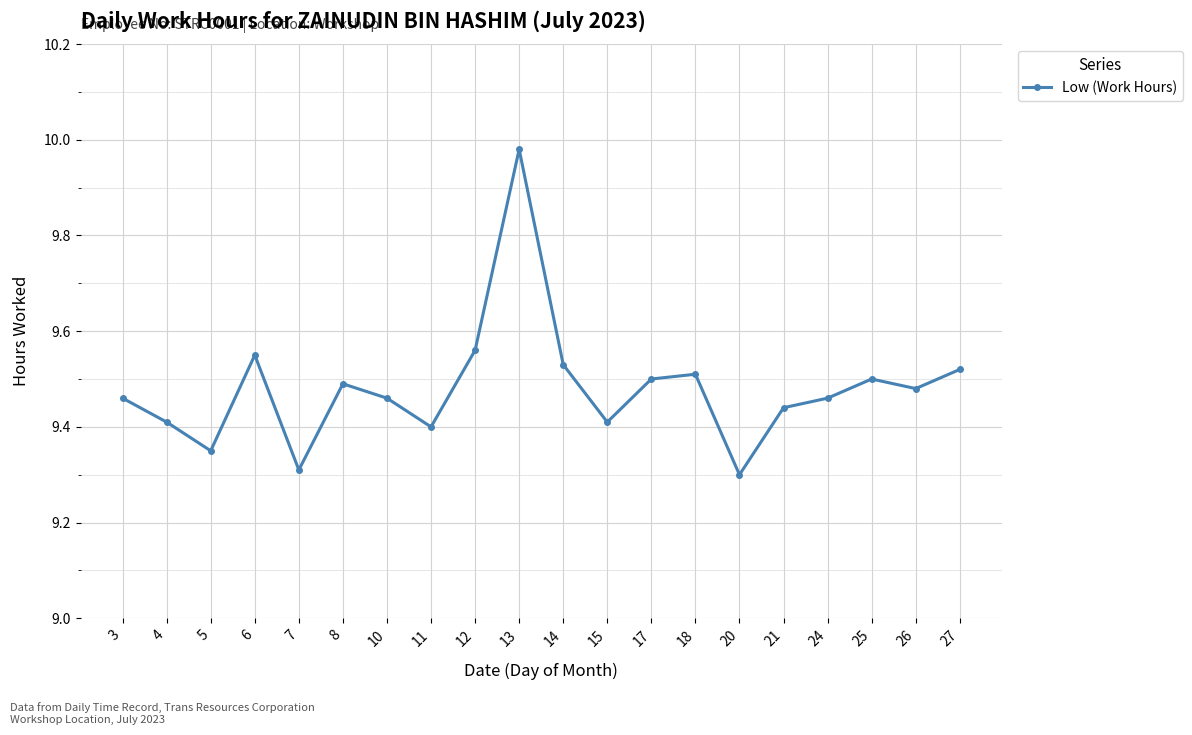

How many lines are shown in the chart?

1